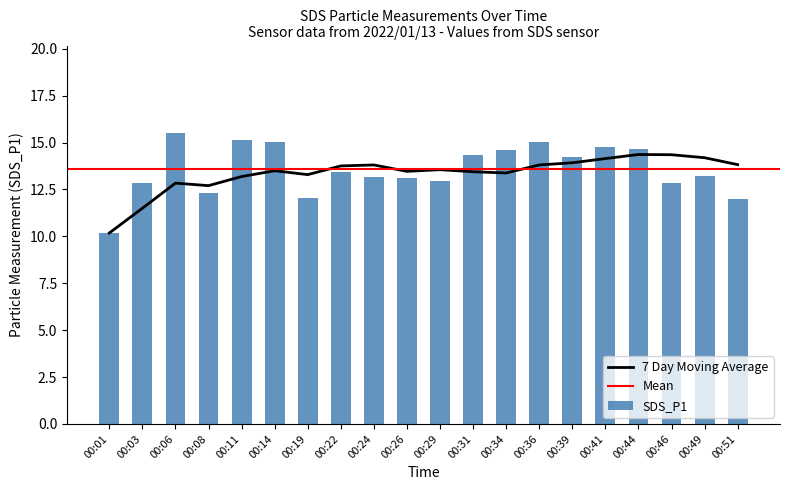

Rank the categories by value from lowest to highest.

00:01, 00:51, 00:19, 00:08, 00:03, 00:46, 00:29, 00:26, 00:24, 00:49, 00:22, 00:39, 00:31, 00:34, 00:44, 00:41, 00:14, 00:36, 00:11, 00:06